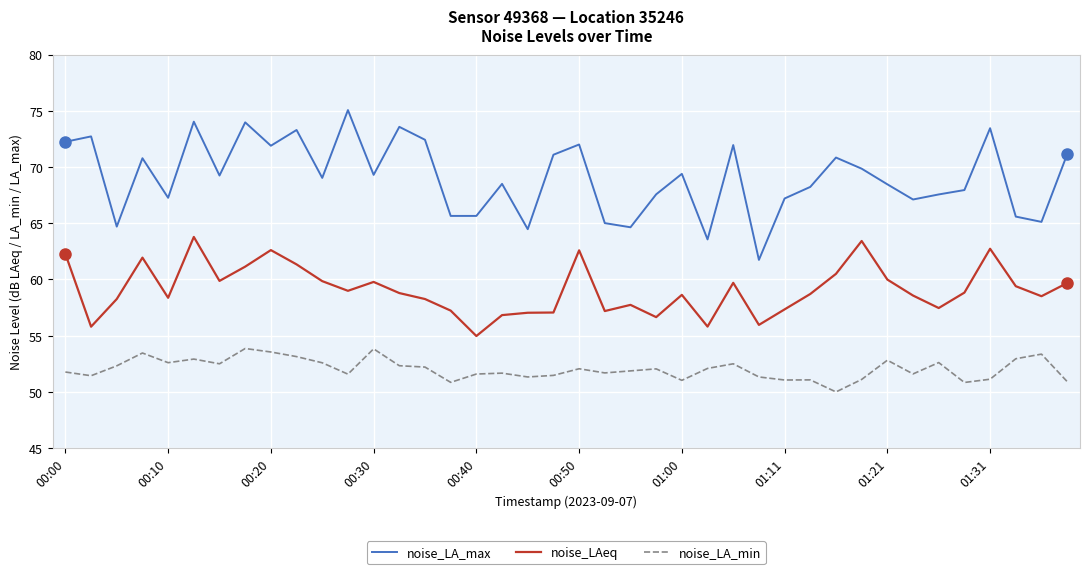

What is the minimum value for noise_LA_min?

50.0